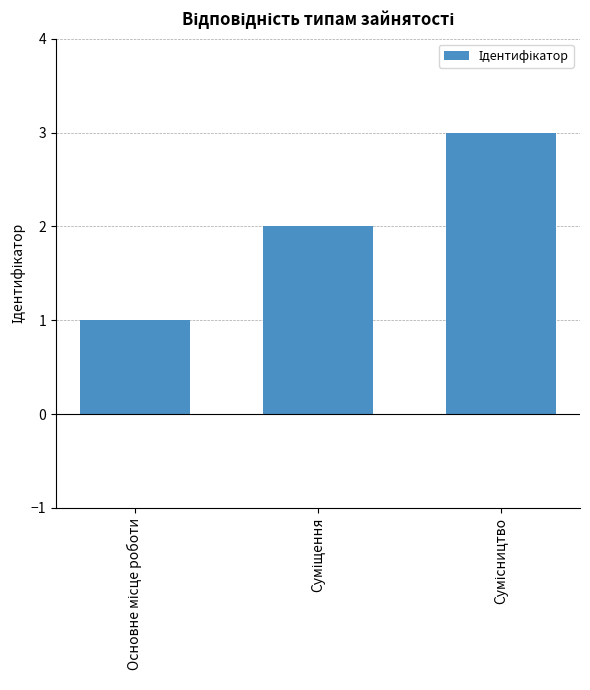

What is the average value?

2